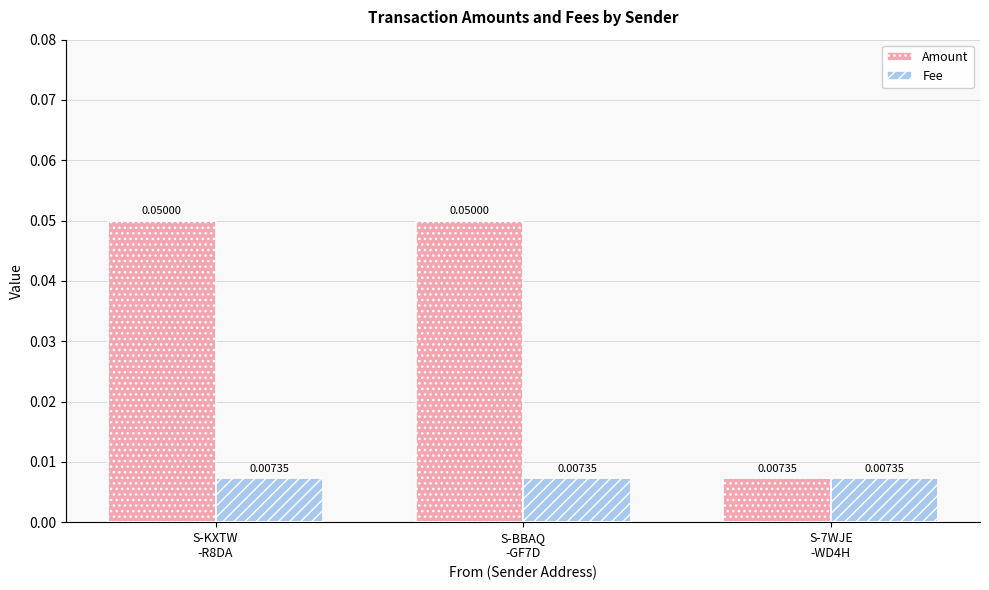

Which series has the largest range (max minus min)?

Amount